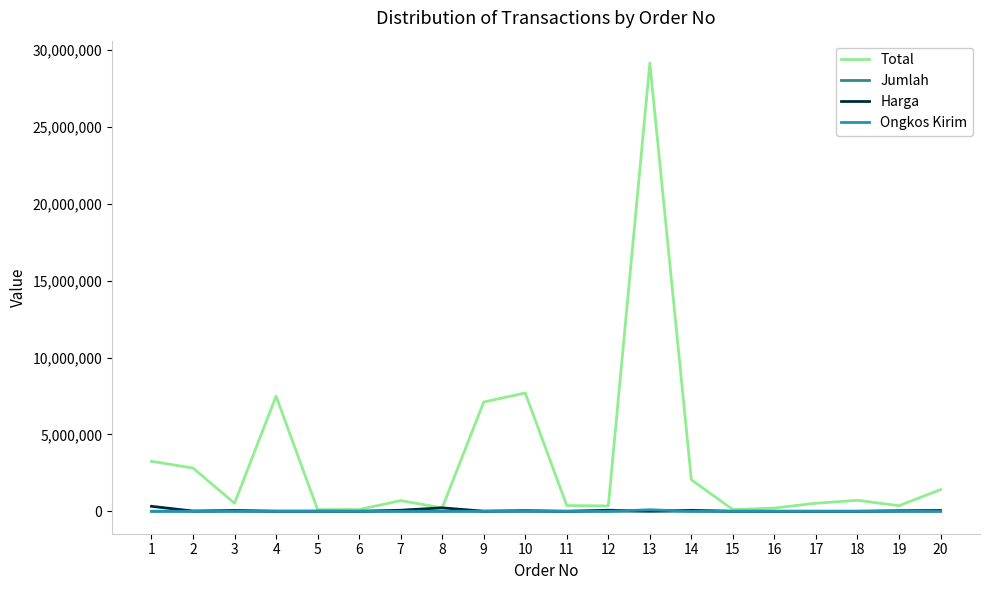

Which series has the largest range (max minus min)?

Total